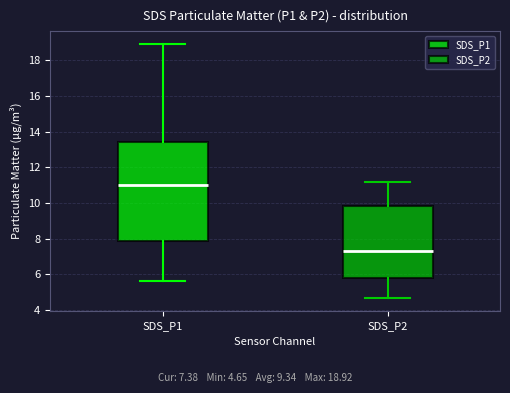

Reading left to right, read every box against the y-axis: the position of its median line, the range the box covers, and the ends of its whiskers. The values are not printed on the chart, so give them approximately, as read against the axis.

SDS_P1: median 11.0, box 7.8 to 13.4, whiskers 5.6 to 19.0
SDS_P2: median 7.4, box 5.8 to 9.8, whiskers 4.6 to 11.2